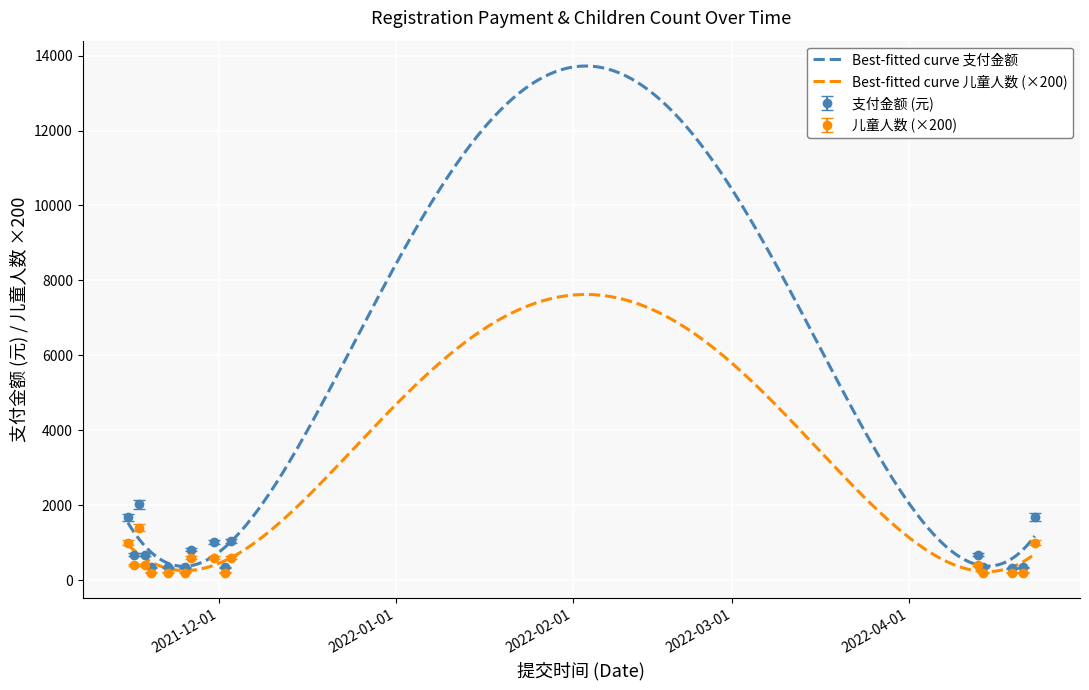

Where does the 儿童人数 series first go above 400?

2021-11-15